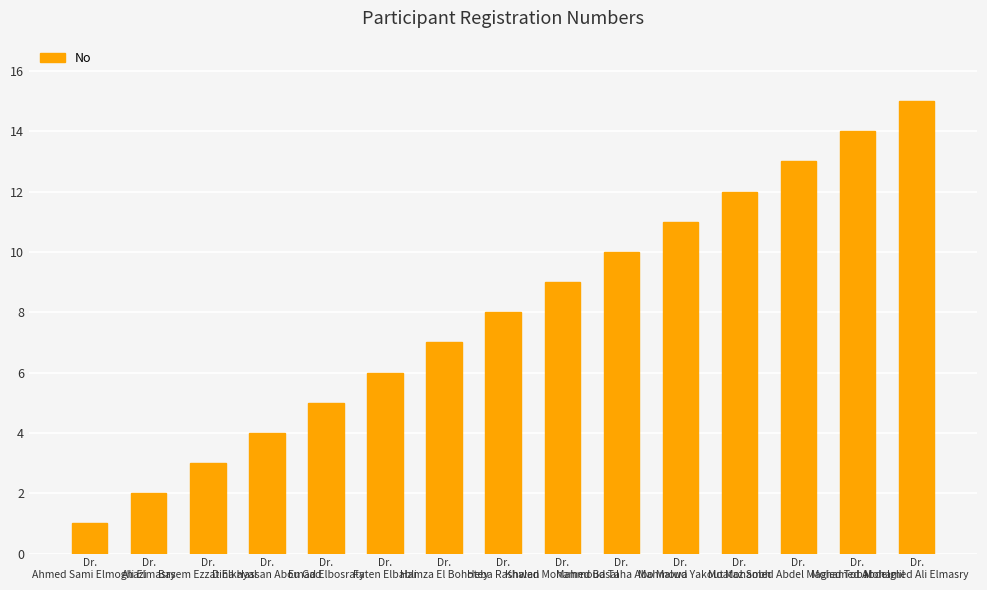

What is the sum of all values?

120